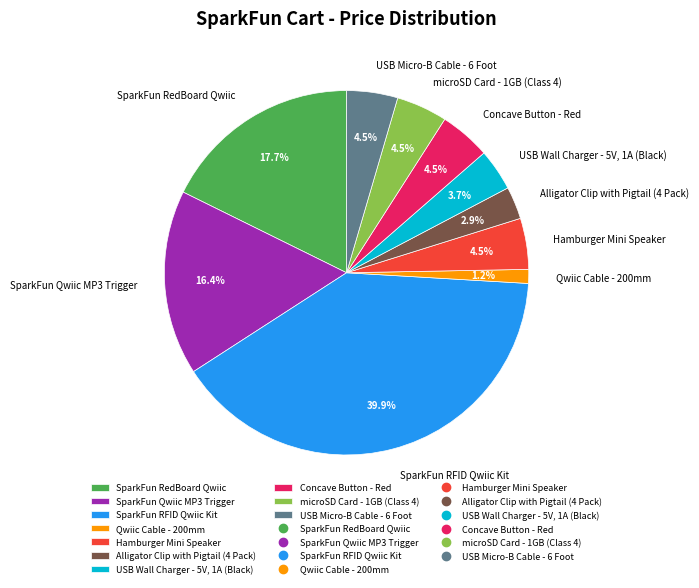

What percentage is the Qwiic Cable - 200mm slice, to the nearest percent?

1%